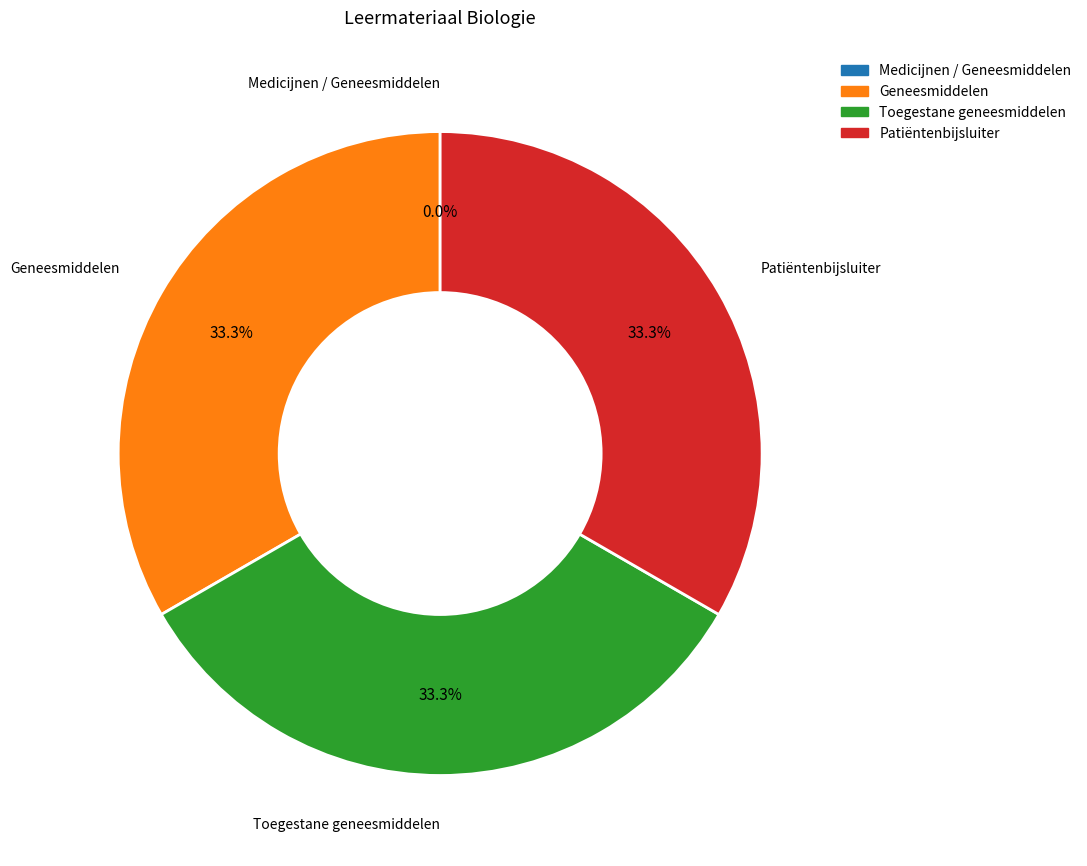

Is there a majority slice in this chart?

No